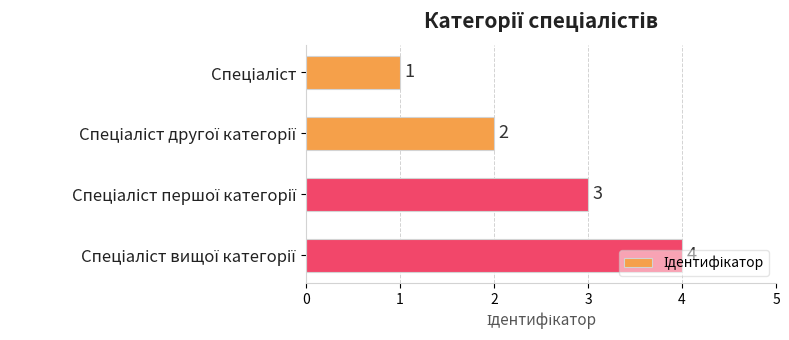

What is the value of the 2nd bar from the top?

2